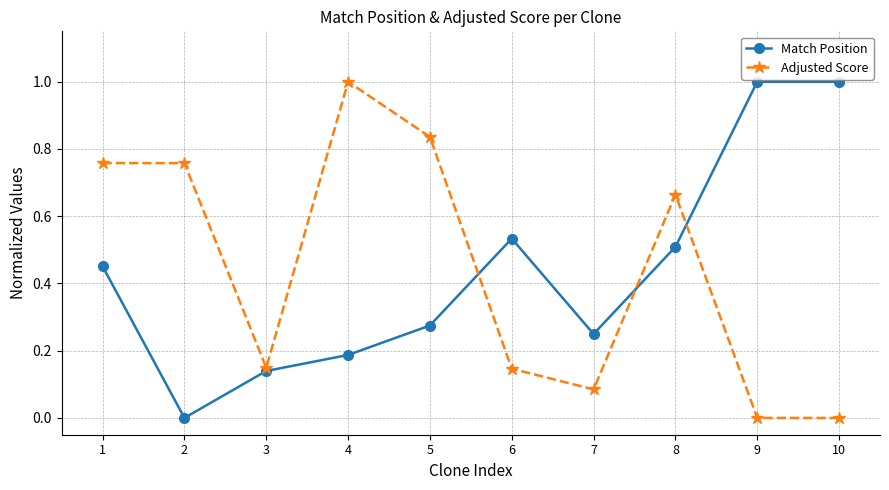

Which series changed the most between 2 and 8?

Match Position